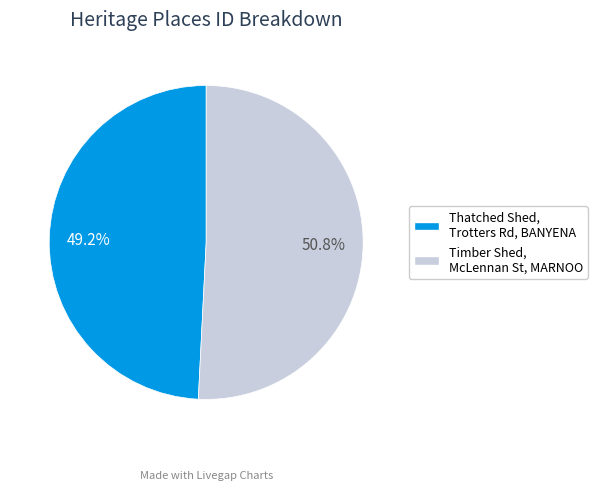

Is there a majority slice in this chart?

Yes